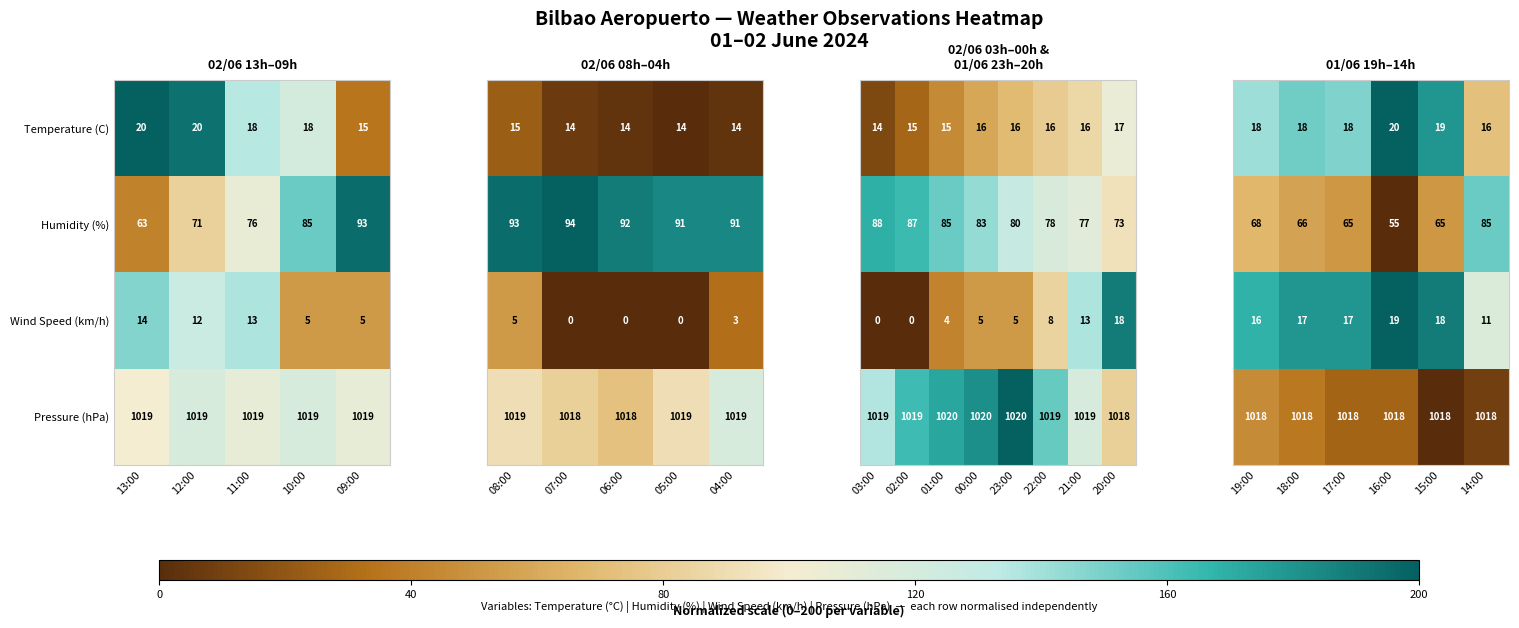

Is it true that Humidity (%) equals 63 at 13:00?

True